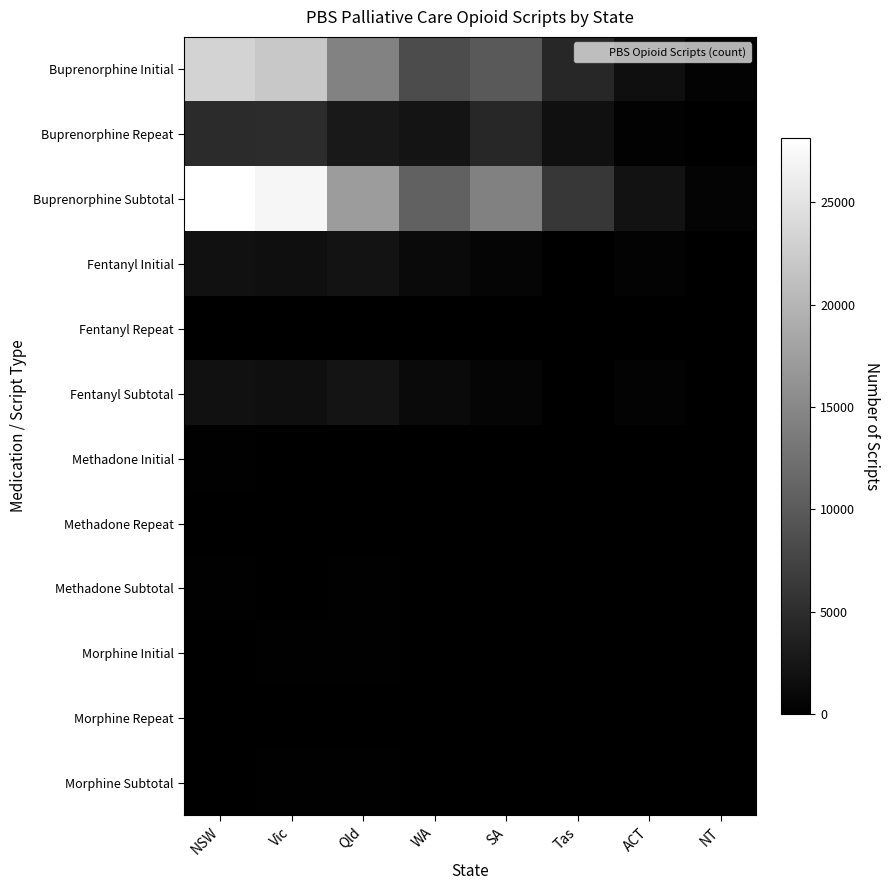

At which category does the chart reach its minimum across all series?

NT